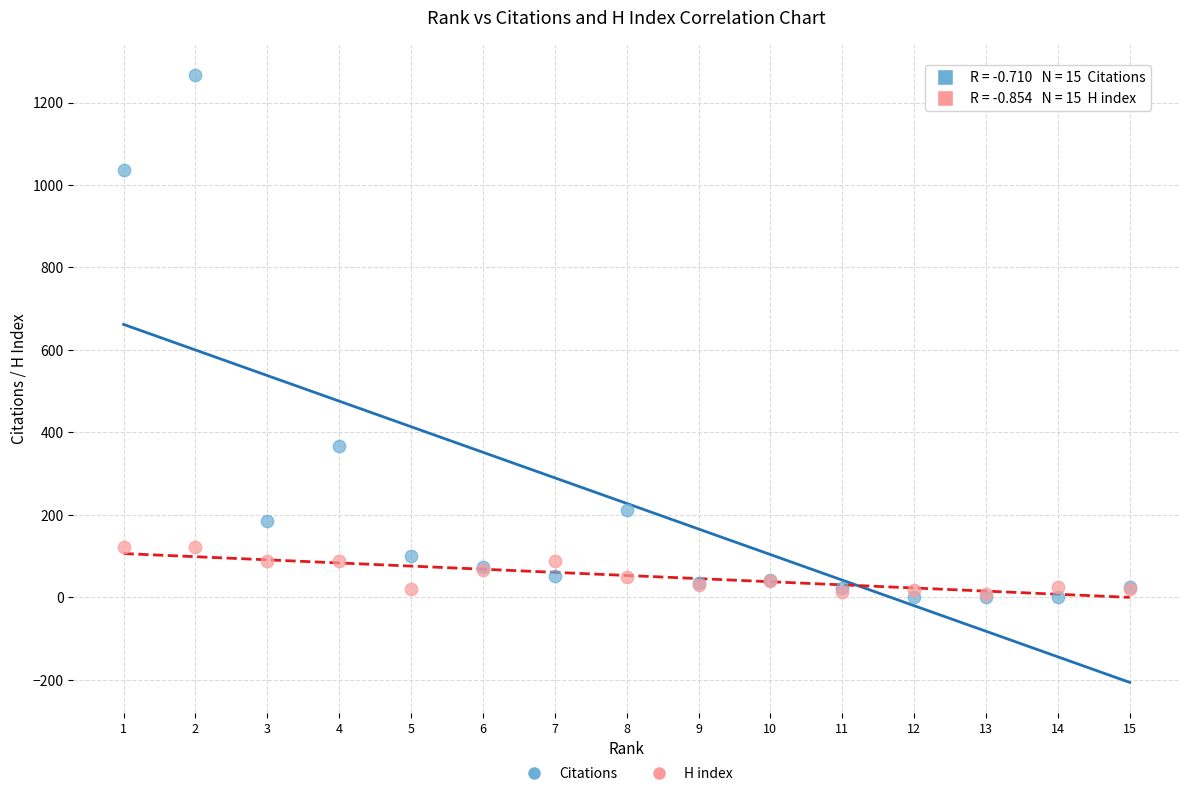

In the Citations series, what Y value is closest to 633?

366